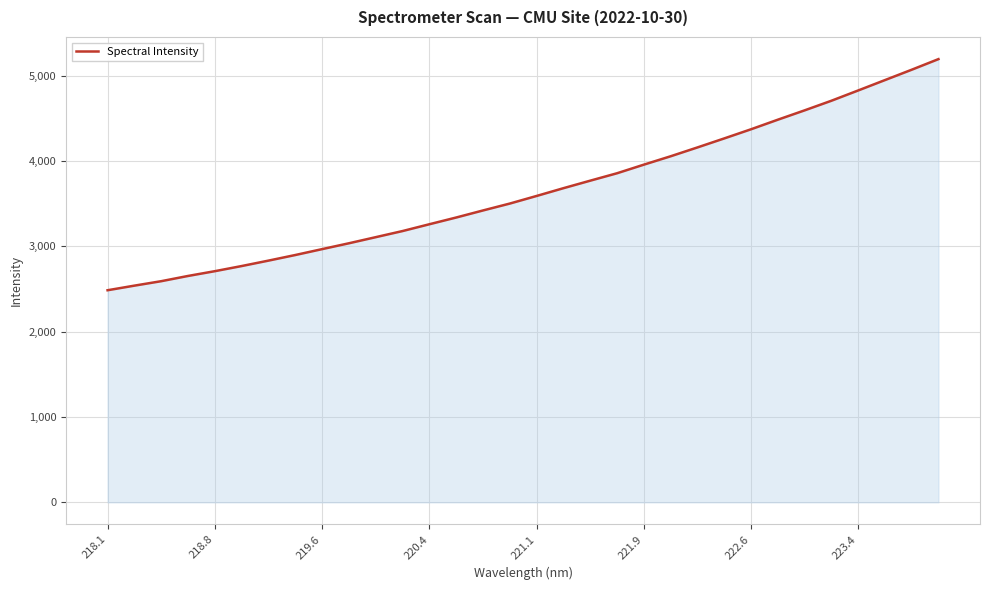

True or false: there are more than 2 points higher than both neighbors.

False